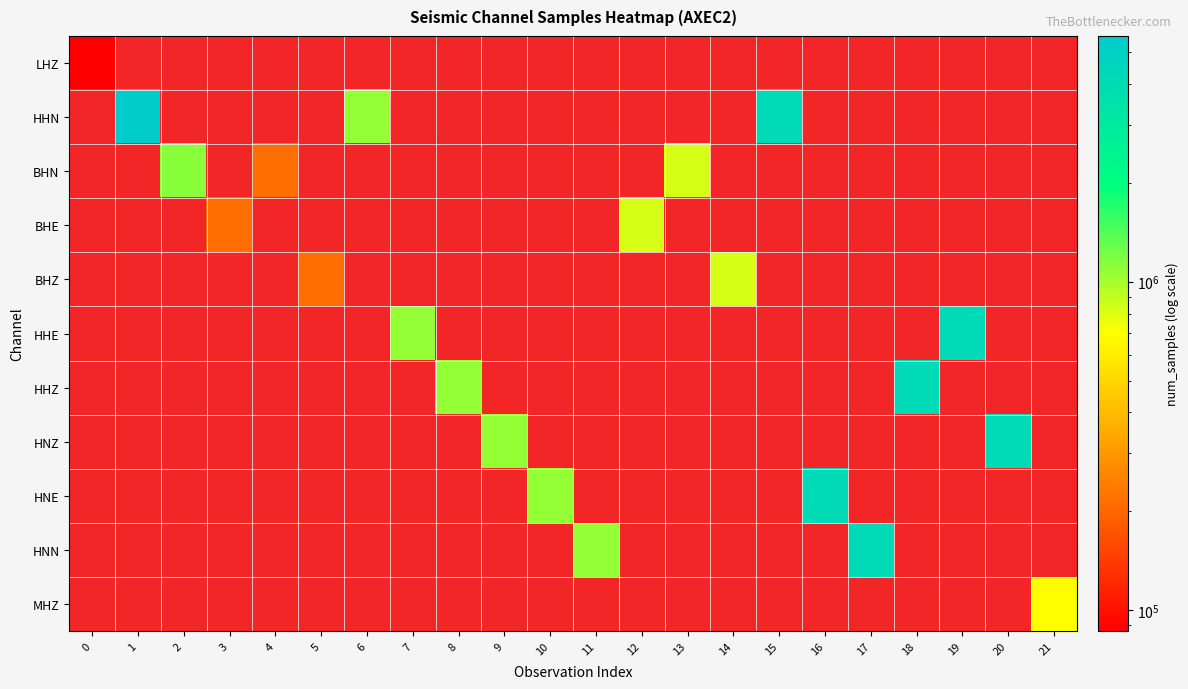

How many values in row_5 are above zero?

2